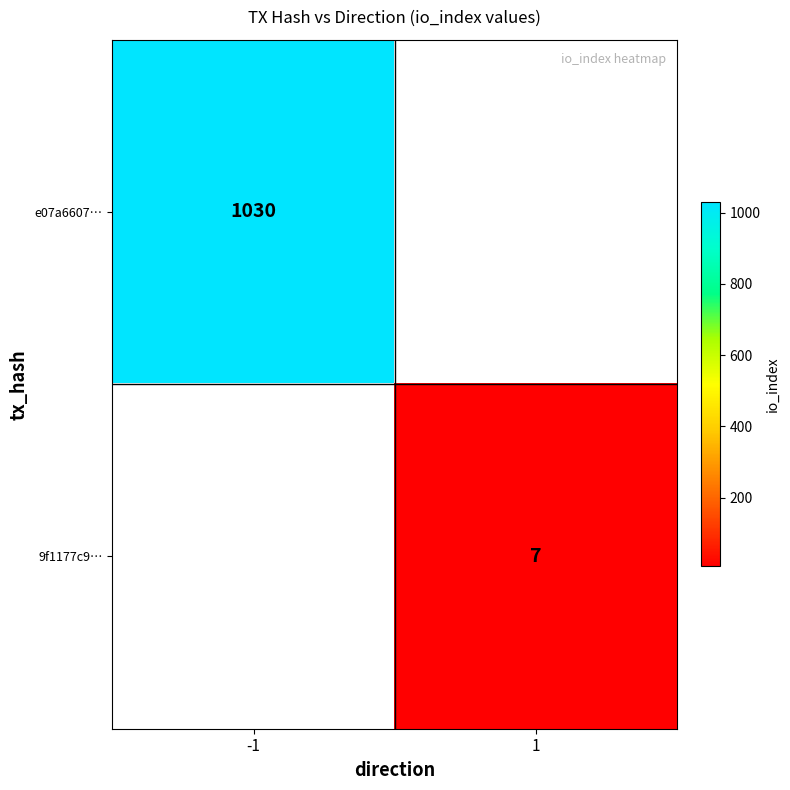

The e07a6607… series shows 1399 at -1. True or false?

False